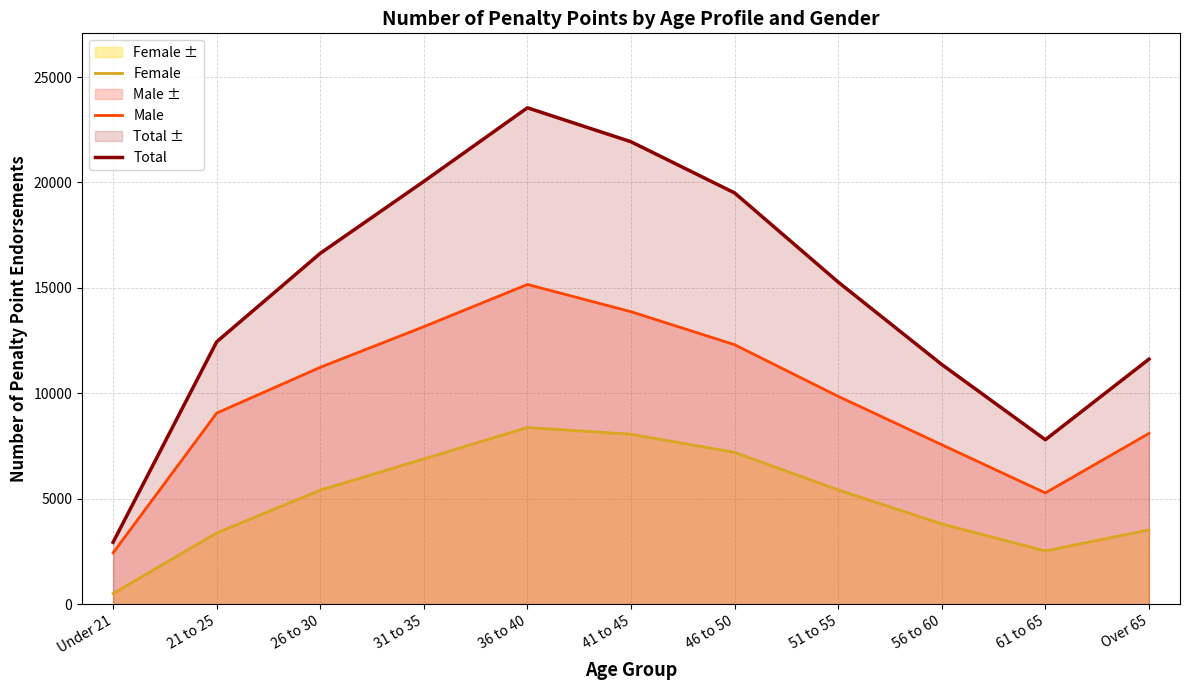

What is the spread (max minus min) of values at Over 65?

8097